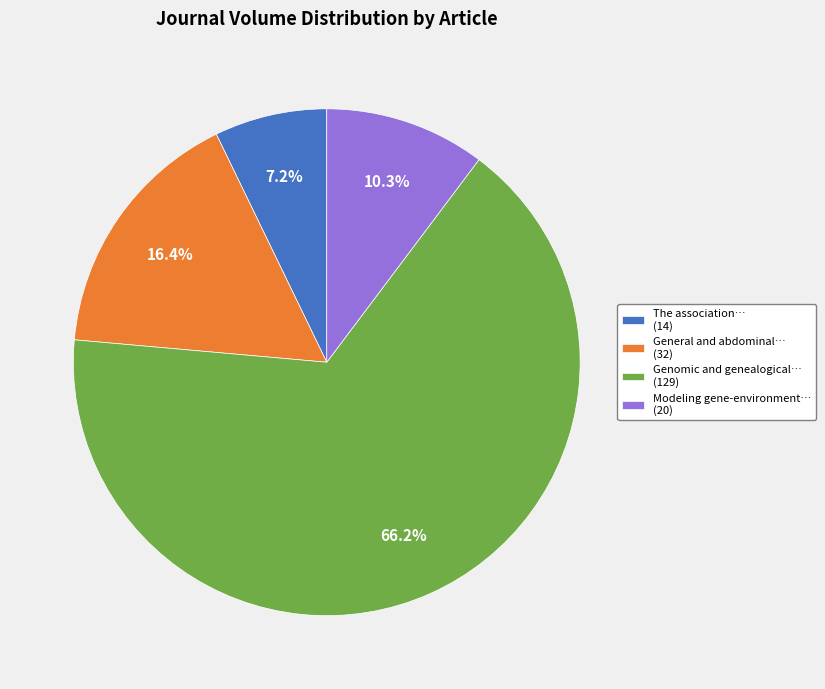

What is the majority slice?

Genomic and genealogical… (129)